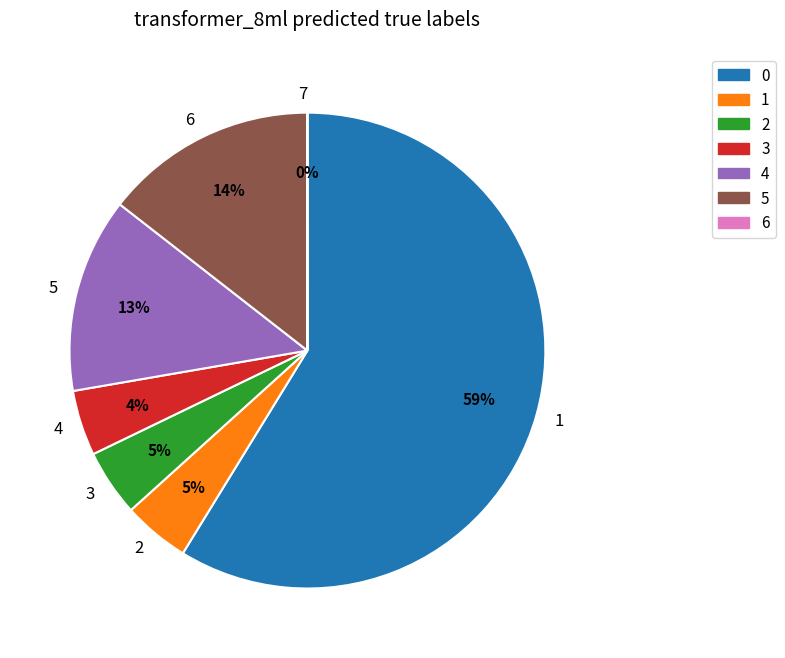

Does any single category account for the majority?

Yes